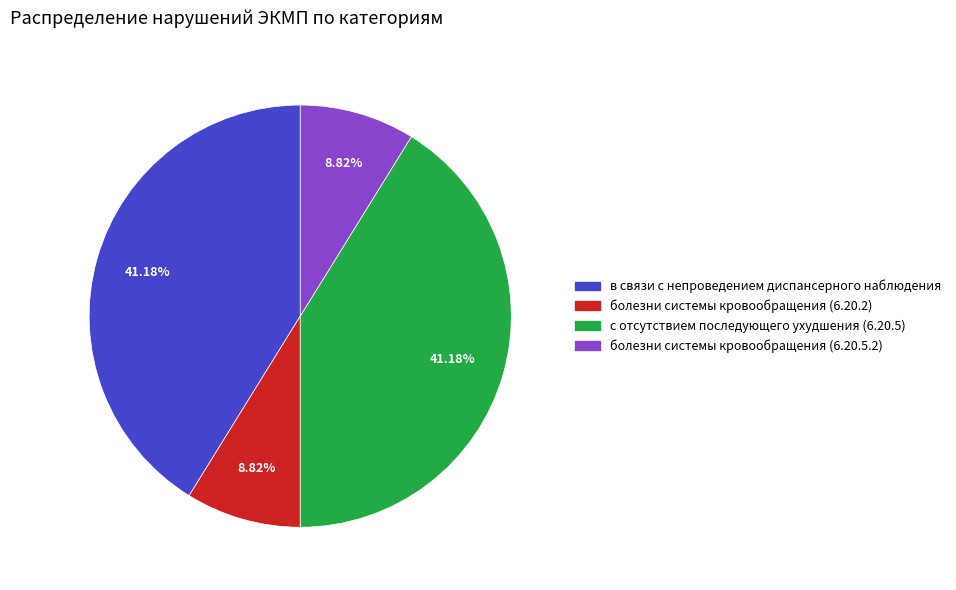

Is there any slice that represents more than half of the pie?

No